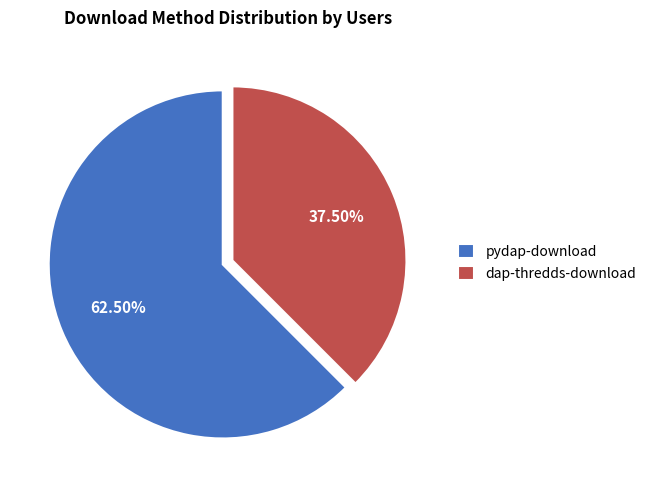

To the nearest percent, what is the average slice percentage?

50%